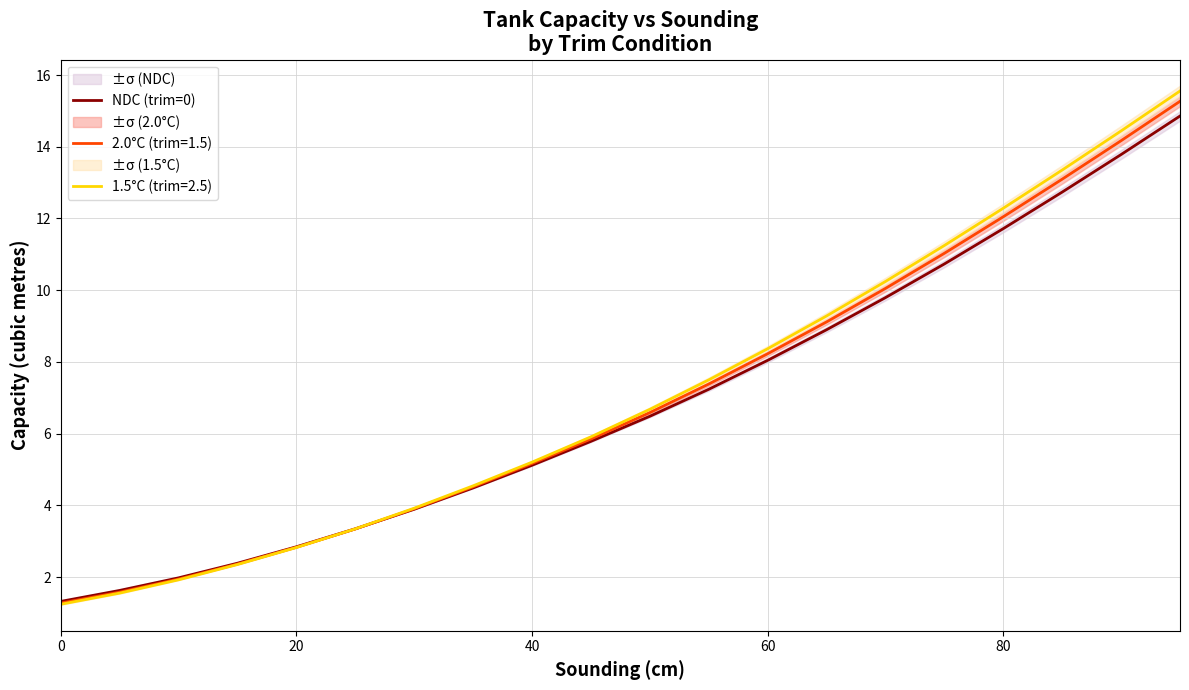

True or false: the data has more than 1 interior local peaks.

False